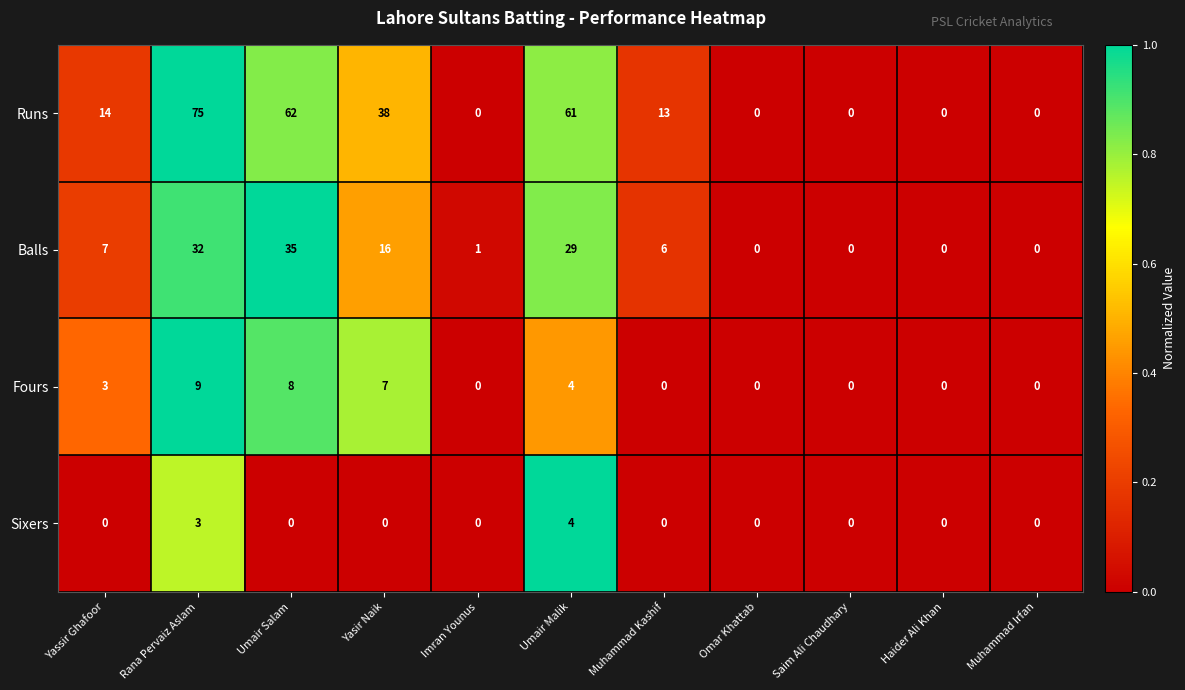

What is the greatest value displayed?

75